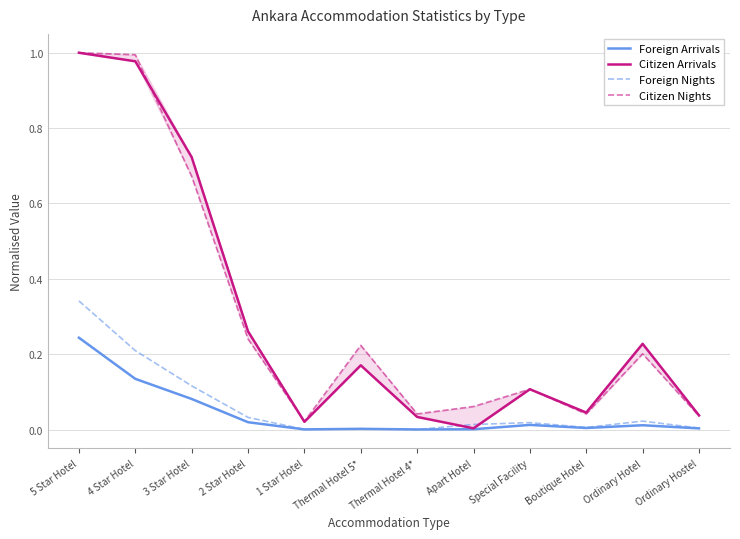

True or false: Foreign Arrivals and Citizen Arrivals intersect in this chart.

False